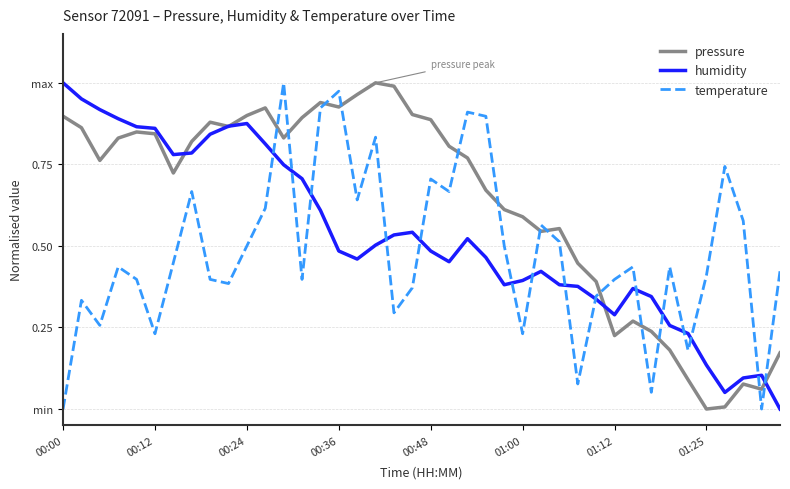

What is the difference between the maximum and minimum values in the temperature series?

1.0